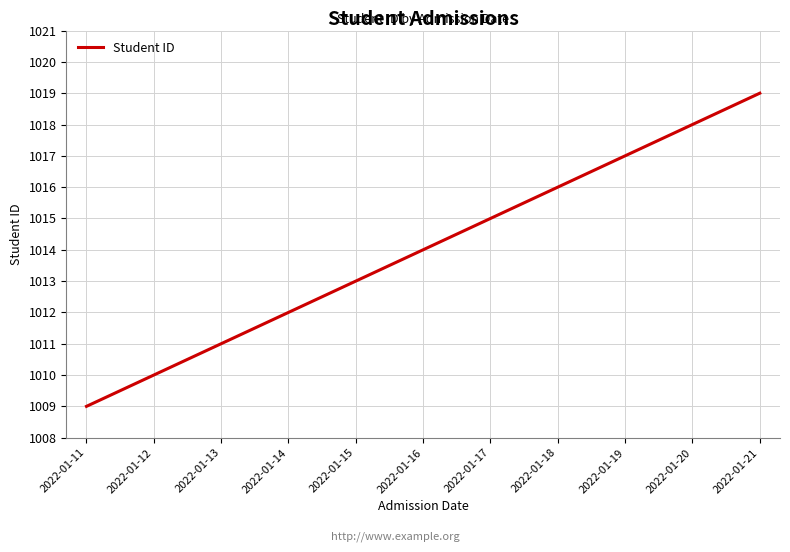

At which category does the chart reach its peak across all series?

2022-01-21